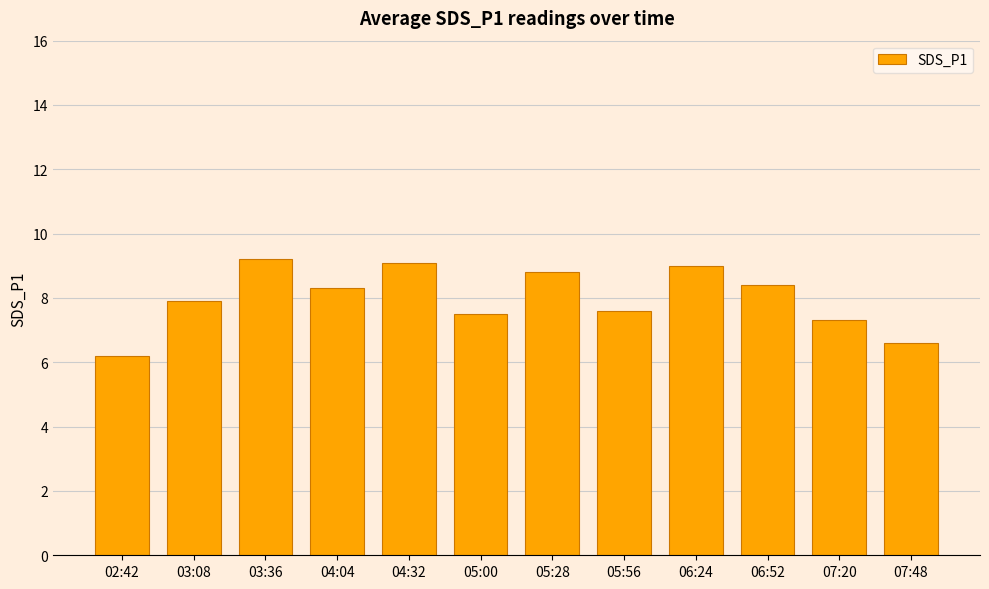

What is the label of the 5th bar from the right?

05:56